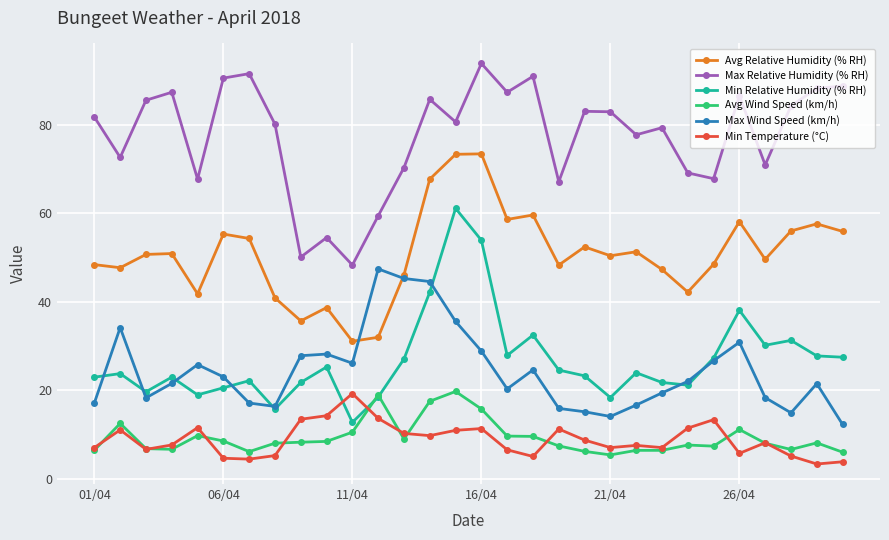

True or false: Avg Relative Humidity (% RH) and Min Relative Humidity (% RH) cross at least once.

False